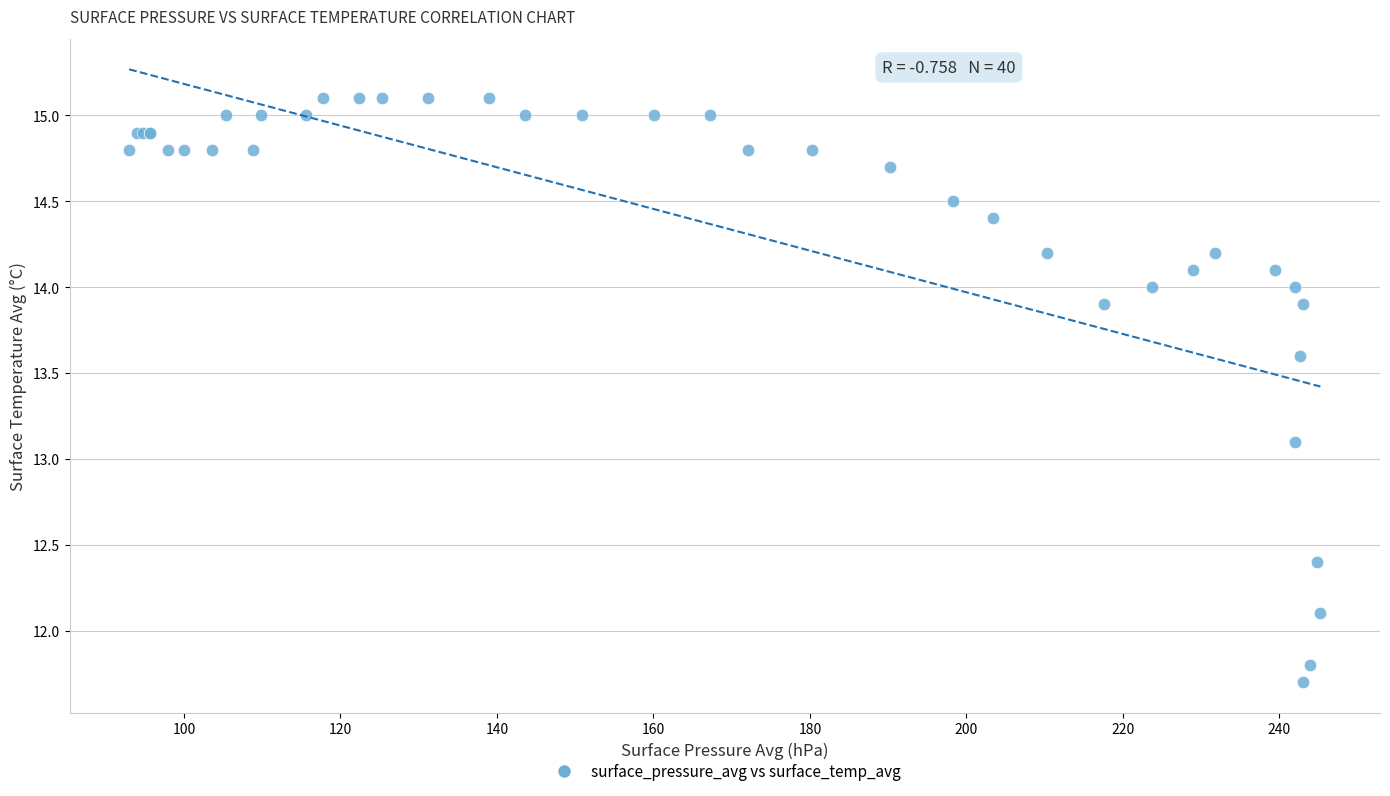

What Y value in the scatter plot is closest to 13?

13.1